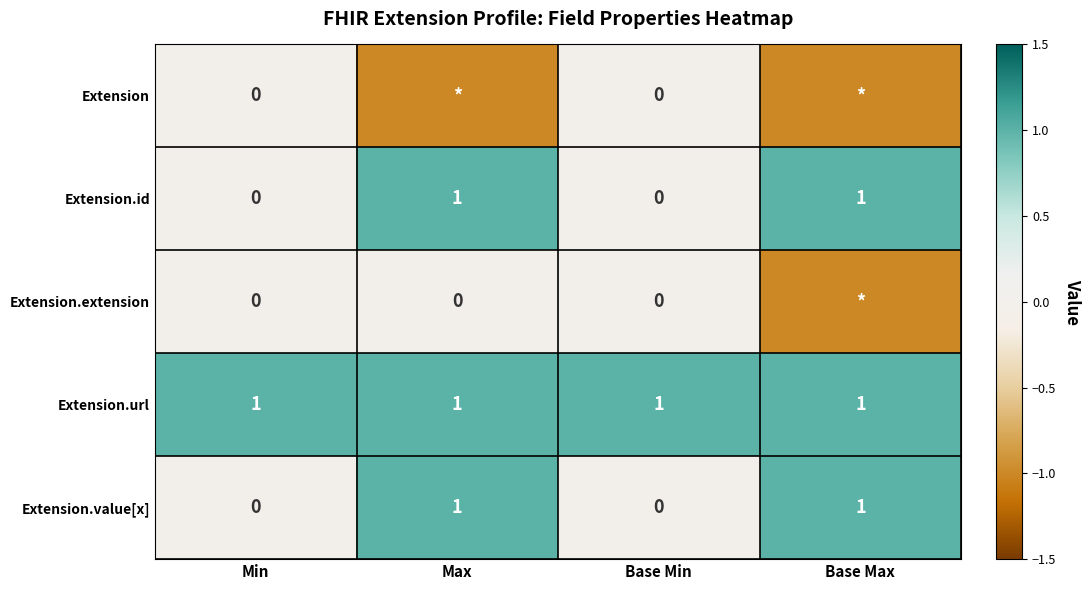

The Extension.id series shows 0 at Min. True or false?

True